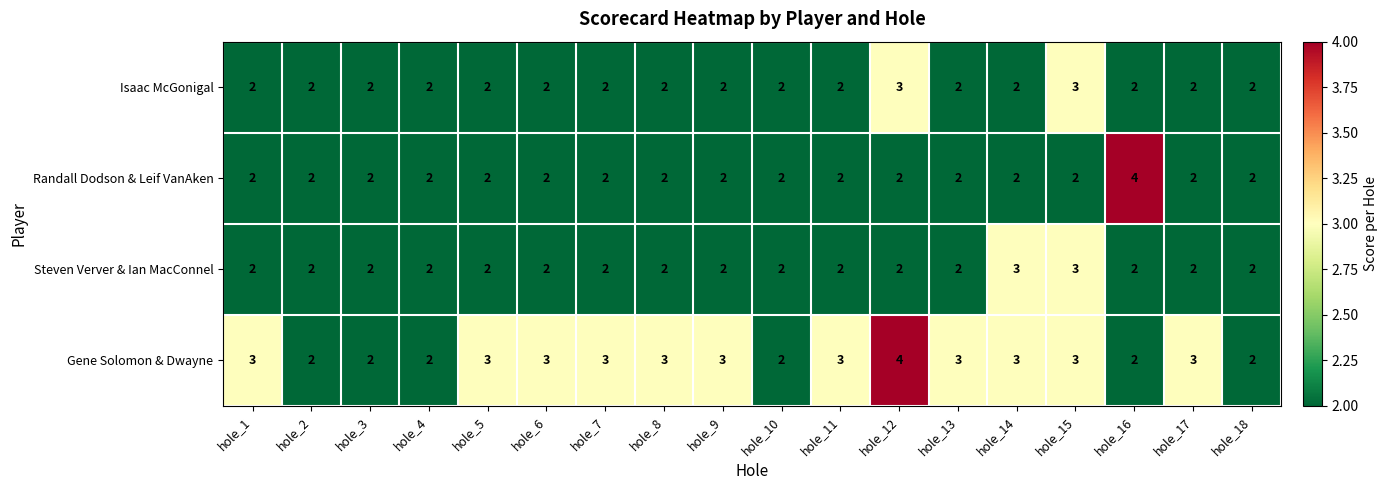

Which series has the largest total across all categories?

Gene Solomon & Dwayne